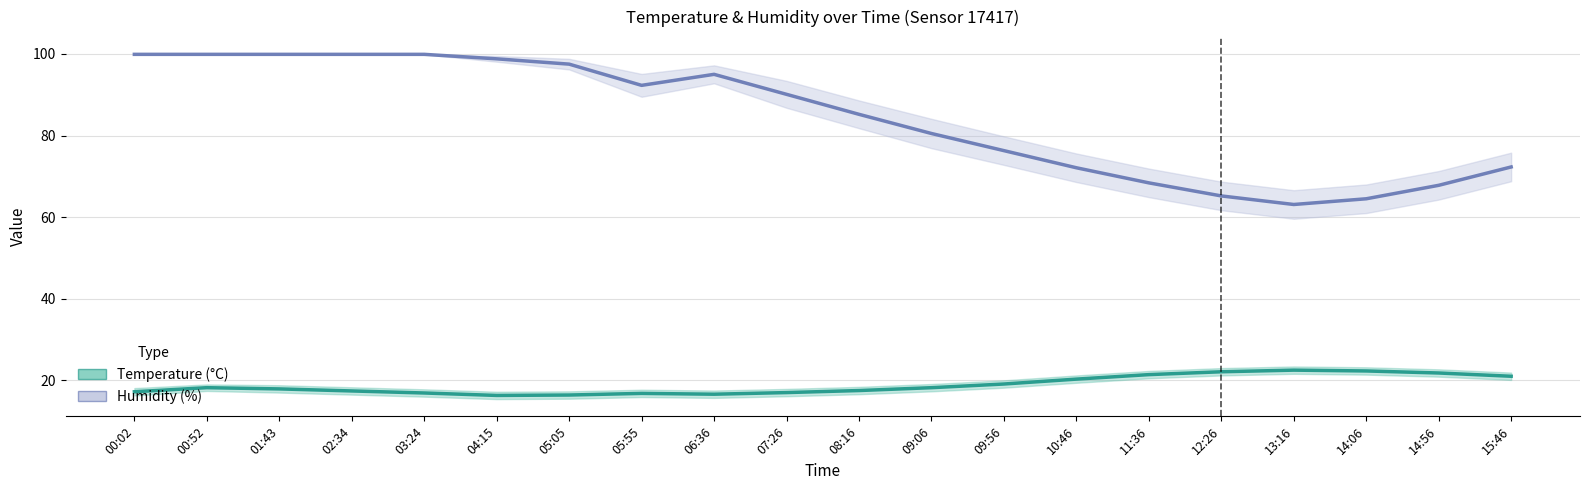

At 10:46, list the series in order from largest to smallest.

Humidity (%), Temperature (°C)